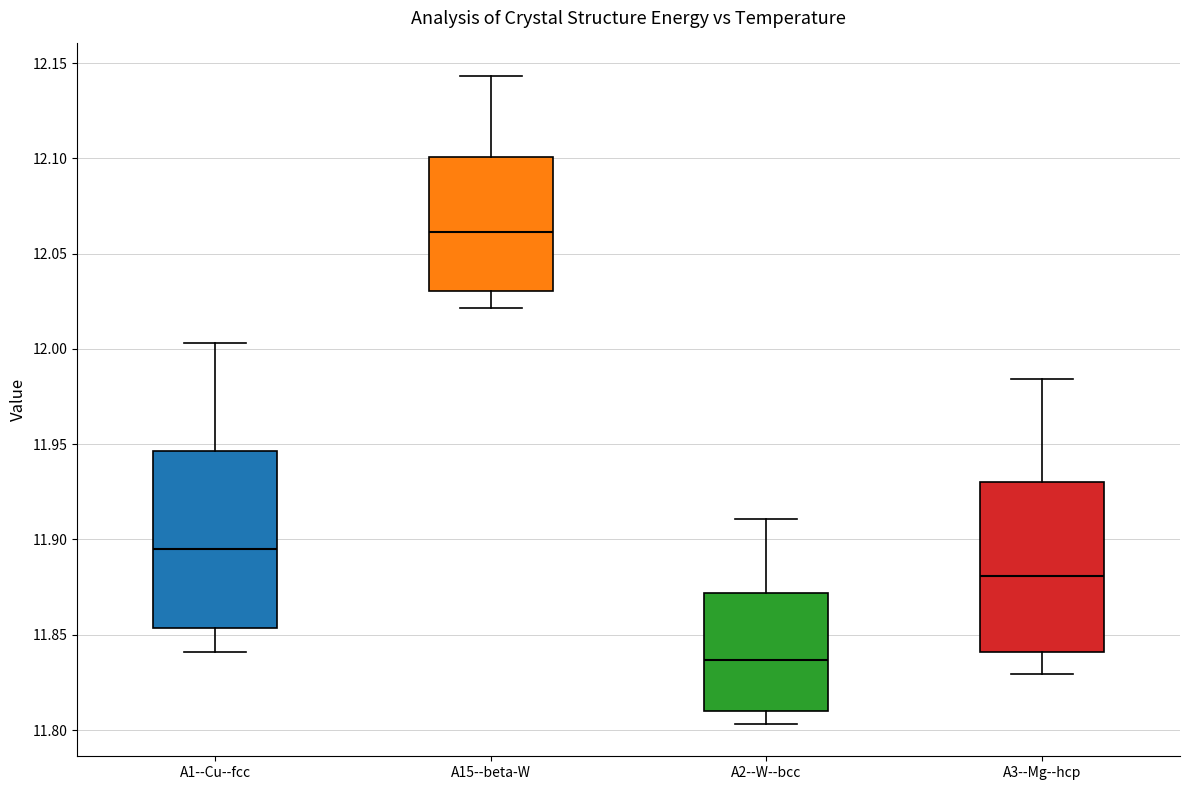

Reading left to right, transcribe this box plot: for each box, give where its median line is, the range the box spans, and where its two whiskers end, as read against the y-axis. The values are not printed on the chart, so give them approximately, as read against the axis.

A1--Cu--fcc: median 11.895, box 11.855 to 11.945, whiskers 11.840 to 12.005
A15--beta-W: median 12.060, box 12.030 to 12.100, whiskers 12.020 to 12.145
A2--W--bcc: median 11.835, box 11.810 to 11.870, whiskers 11.805 to 11.910
A3--Mg--hcp: median 11.880, box 11.840 to 11.930, whiskers 11.830 to 11.985